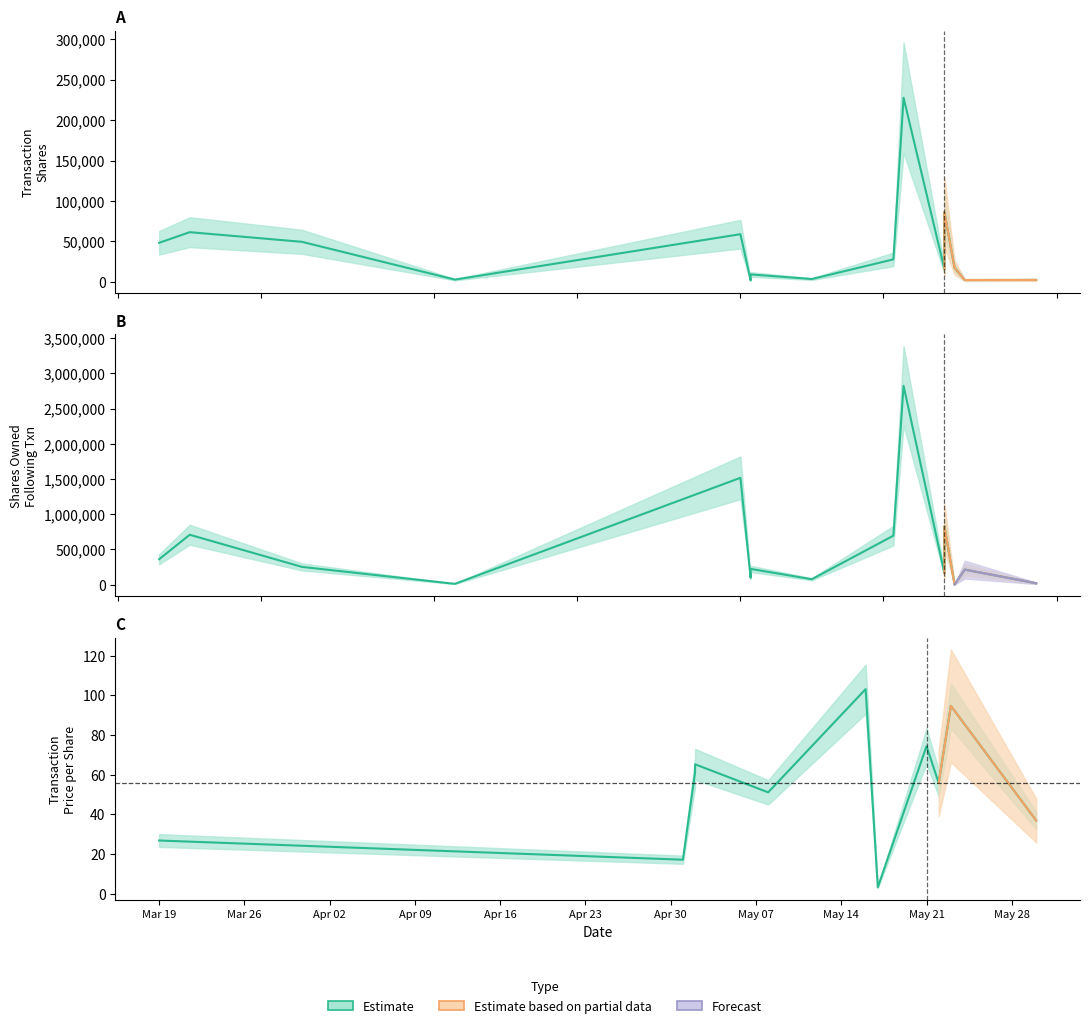

After their last crossing, which series has the higher values: transactionShares or sharesOwnedFollowingTransaction?

sharesOwnedFollowingTransaction